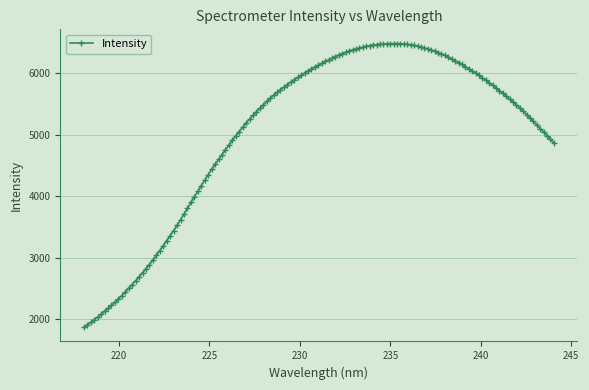

What is the difference between the maximum and second lowest values?

4576.5